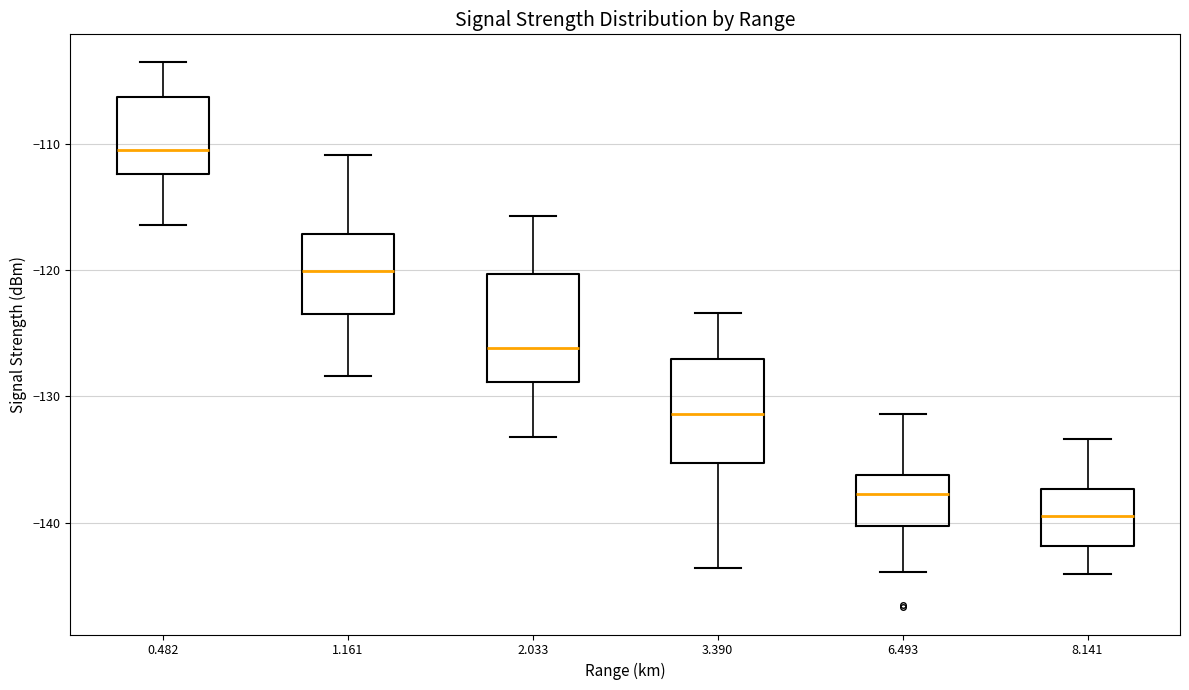

Reading left to right, transcribe this box plot: for each box, give where its median line is, the range the box spans, and where its two whiskers end, as read against the y-axis. The values are not printed on the chart, so give them approximately, as read against the axis.

0.482: median -110, box -112 to -106, whiskers -116 to -103
1.161: median -120, box -123 to -117, whiskers -128 to -111
2.033: median -126, box -129 to -120, whiskers -133 to -116
3.390: median -131, box -135 to -127, whiskers -144 to -123
6.493: median -138, box -140 to -136, whiskers -144 to -131
8.141: median -139, box -142 to -137, whiskers -144 to -133